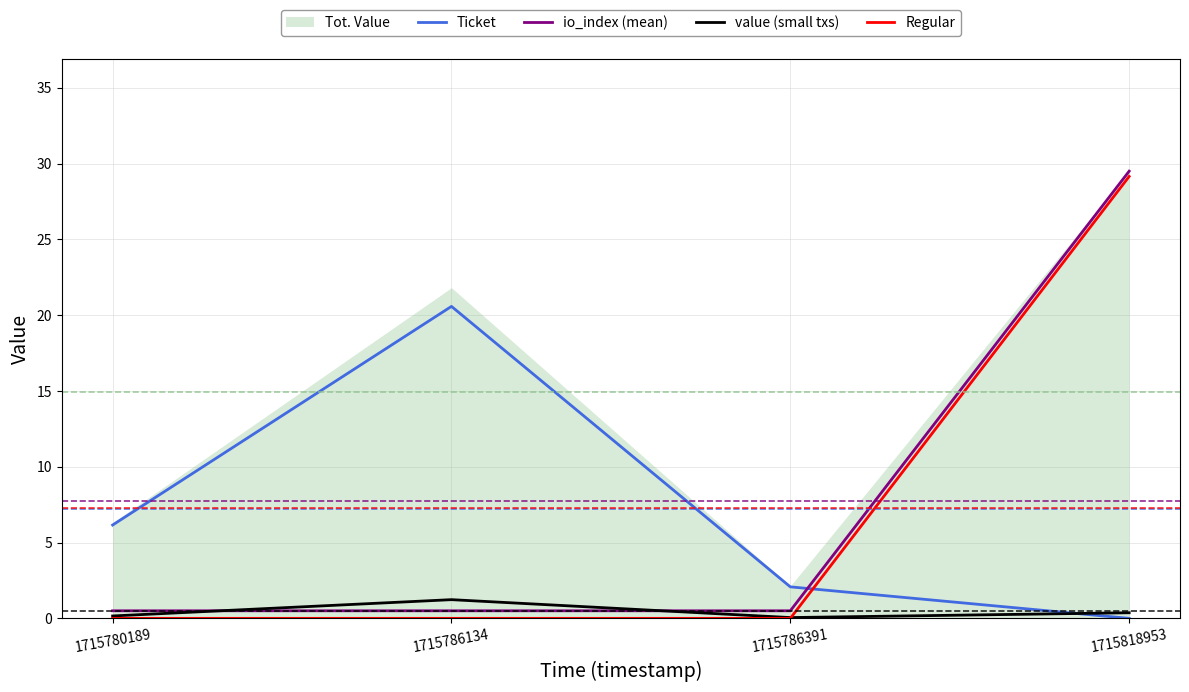

At which category is the sum across all series the highest?

1715818953